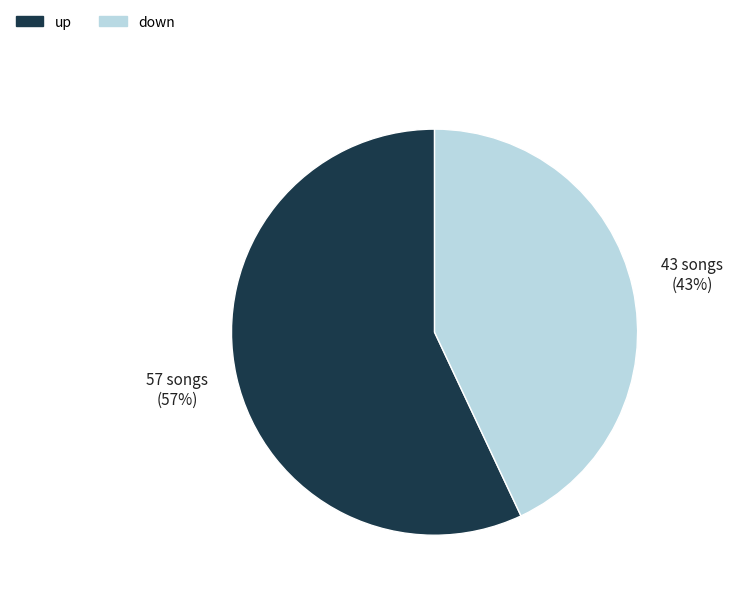

What percentage is the down slice, to the nearest percent?

43%